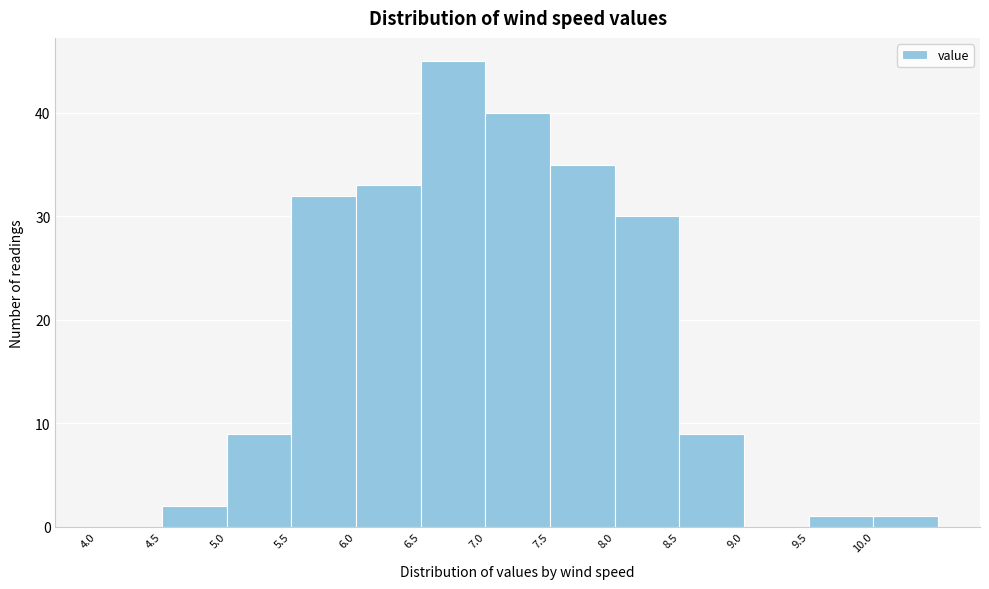

What is the height of the bar covering 7.5 to 8.0 on the x-axis? The values are not printed on the chart, so give them approximately, as read against the axis.

35